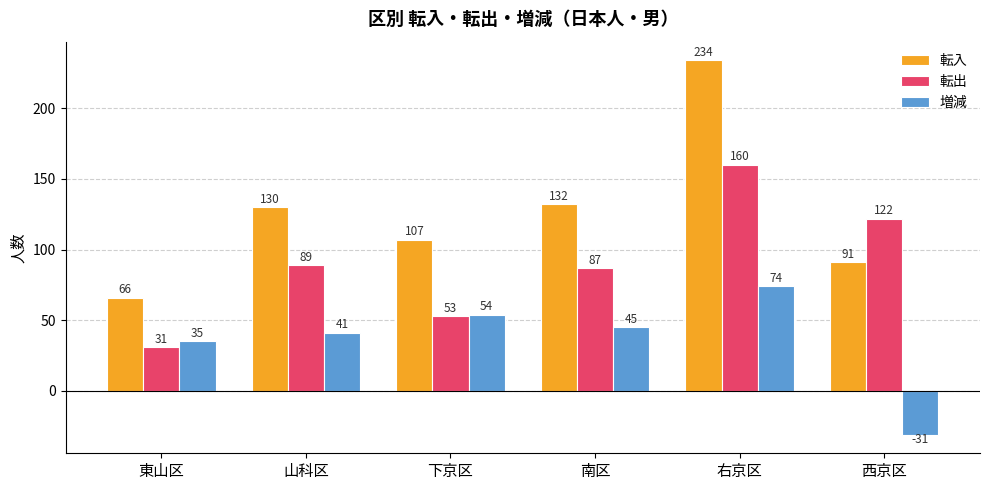

Count the number of data series in this chart.

3